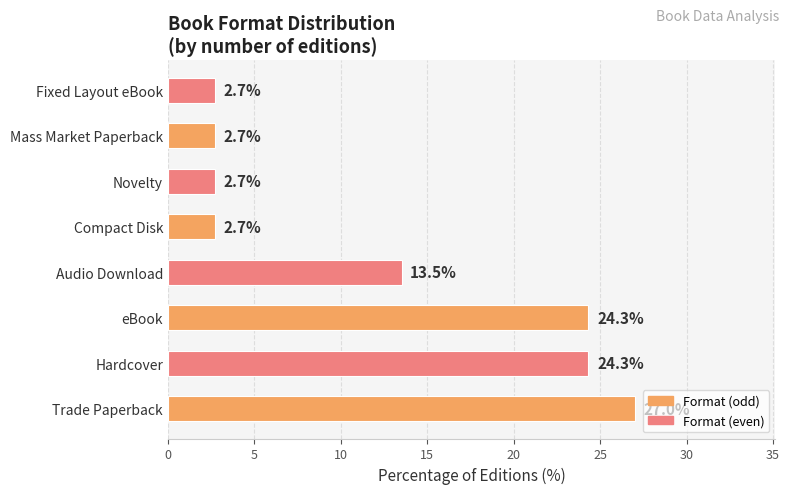

What is the average value?

12.5